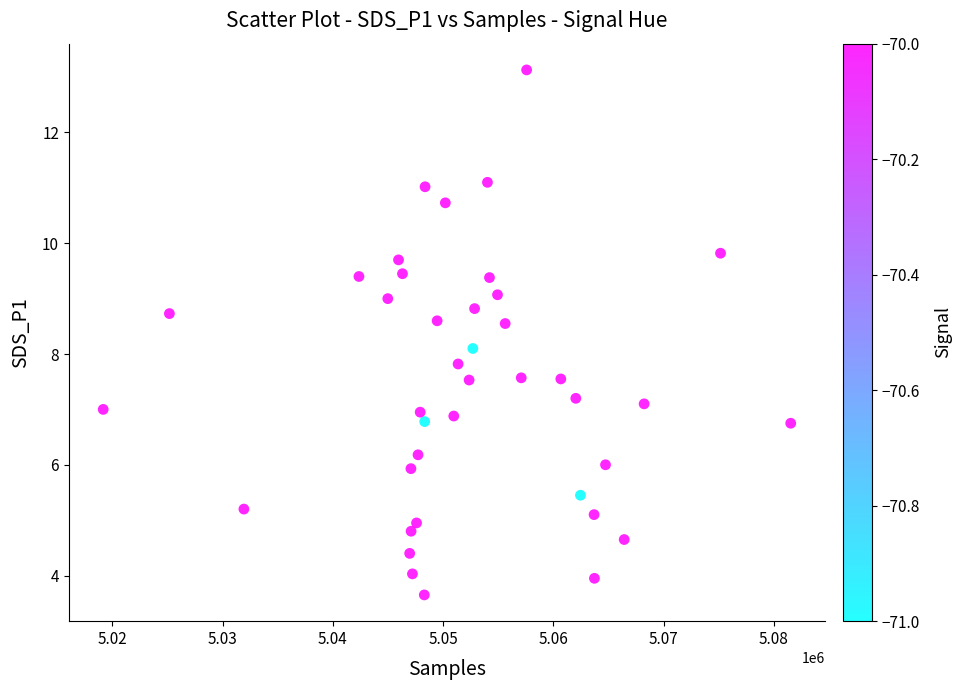

What is the range of Y values (max minus min)?

9.5